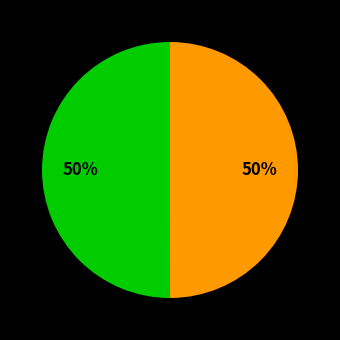

To the nearest percent, what is the average slice percentage?

50%